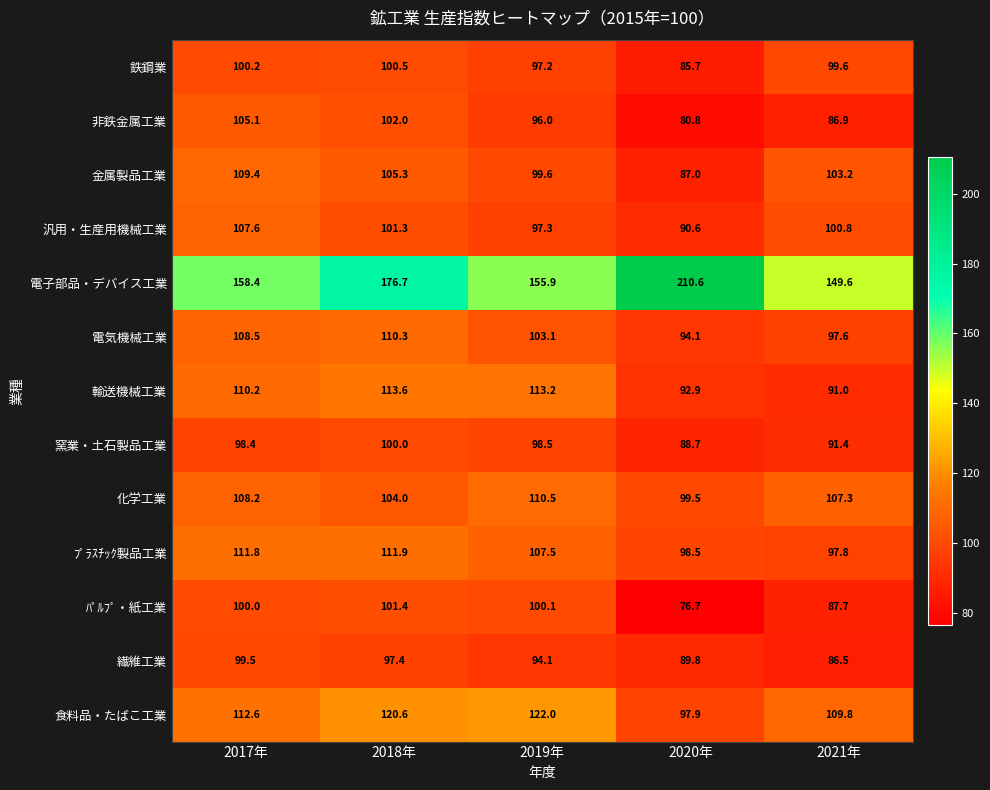

What is the total value across all series at 2021年?

1309.2